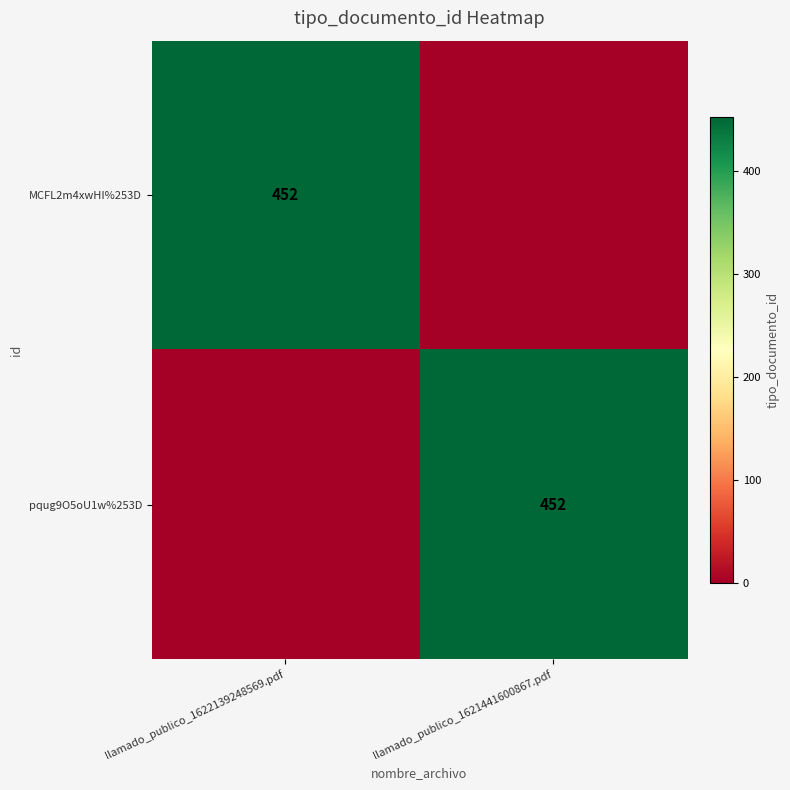

True or false: pqug9O5oU1w%253D has a value of 452 at llamado_publico_1621441600867.pdf.

True